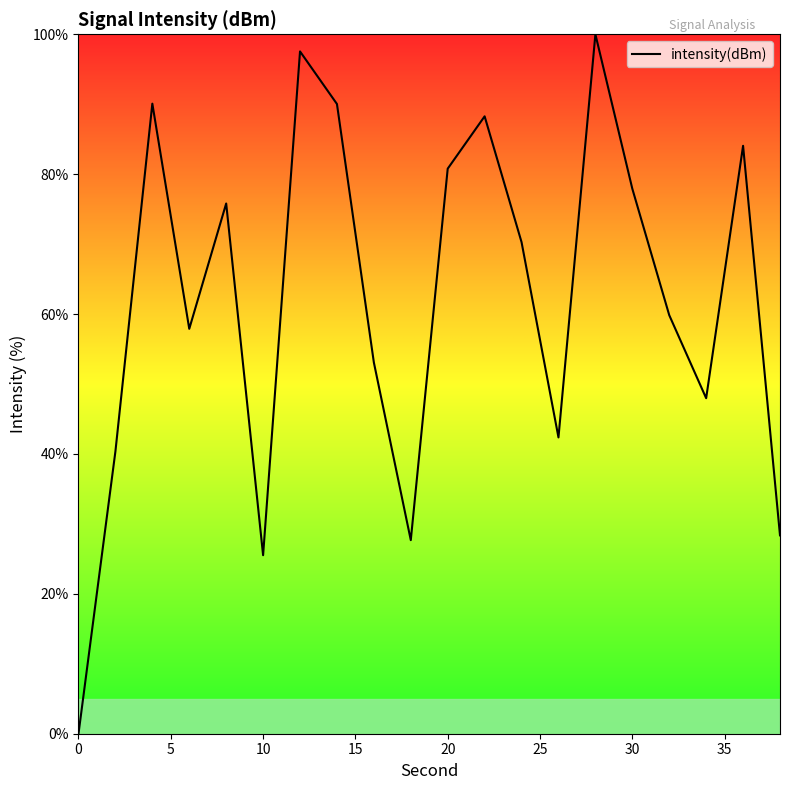

What is the maximum value shown in the chart?

100.0